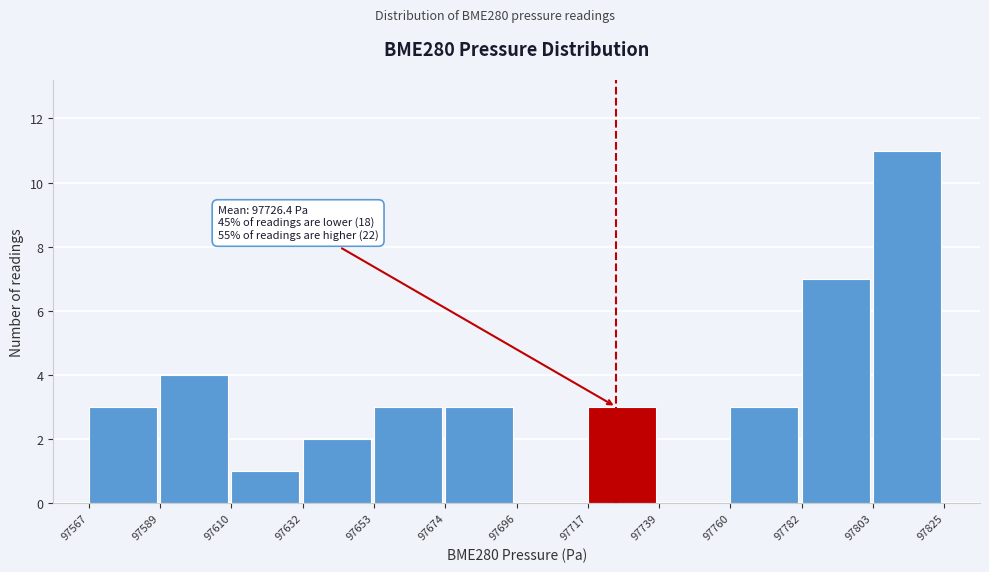

Over which range of the x-axis is the bar tallest?

97803 to 97825